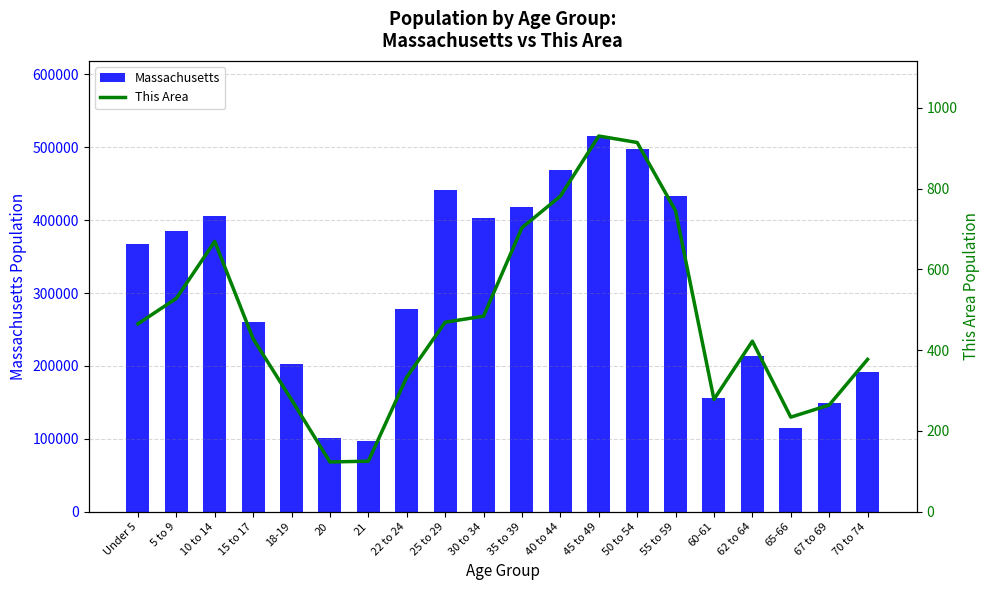

Is it true that Massachusetts equals 515434 at 45 to 49?

True